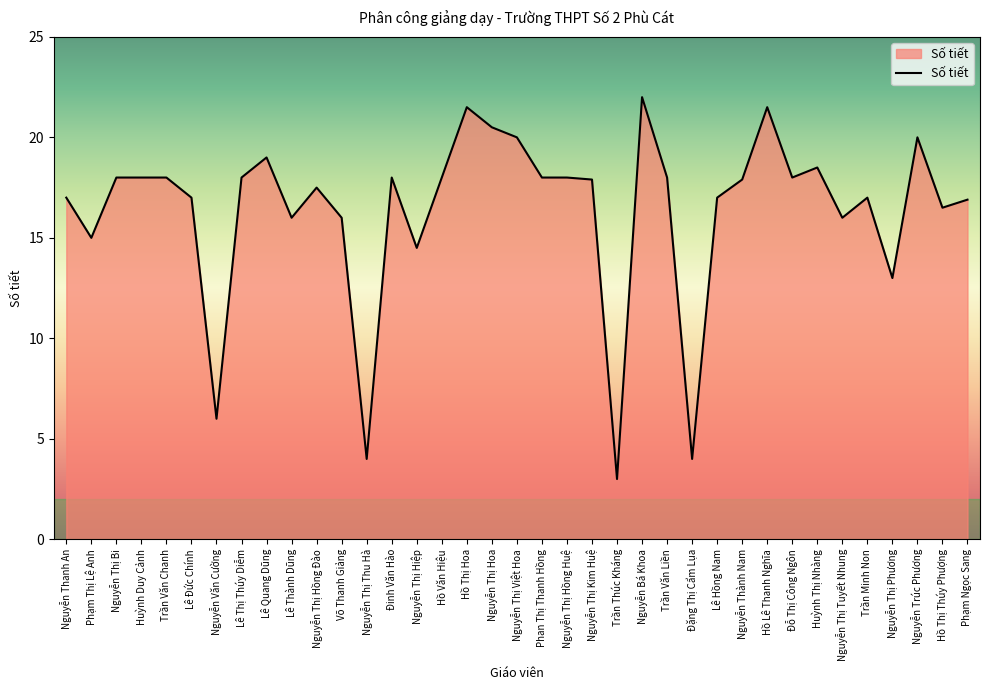

Is it true that the value at Nguyễn Thành Nam is 17.9?

True